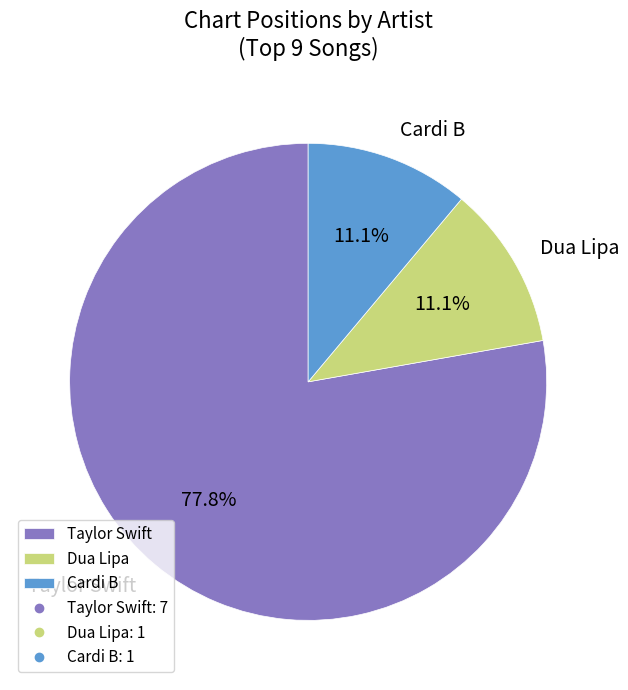

Approximately how many times larger is the value at Taylor Swift compared to Cardi B?

7.0